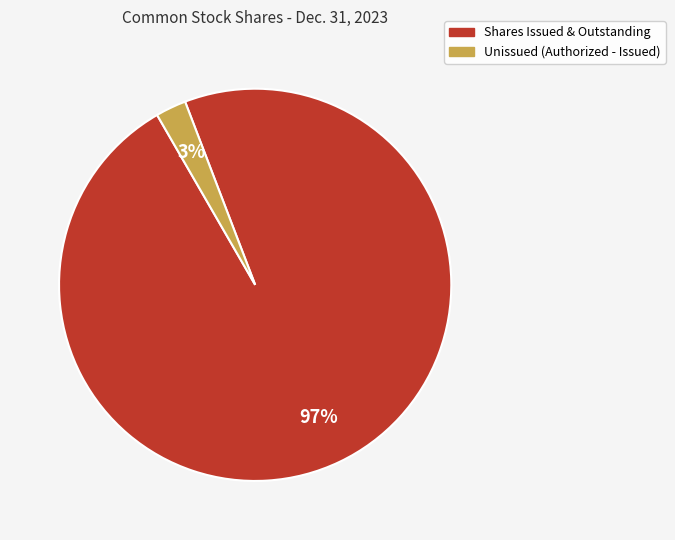

Which slice is the largest?

Shares Issued & Outstanding